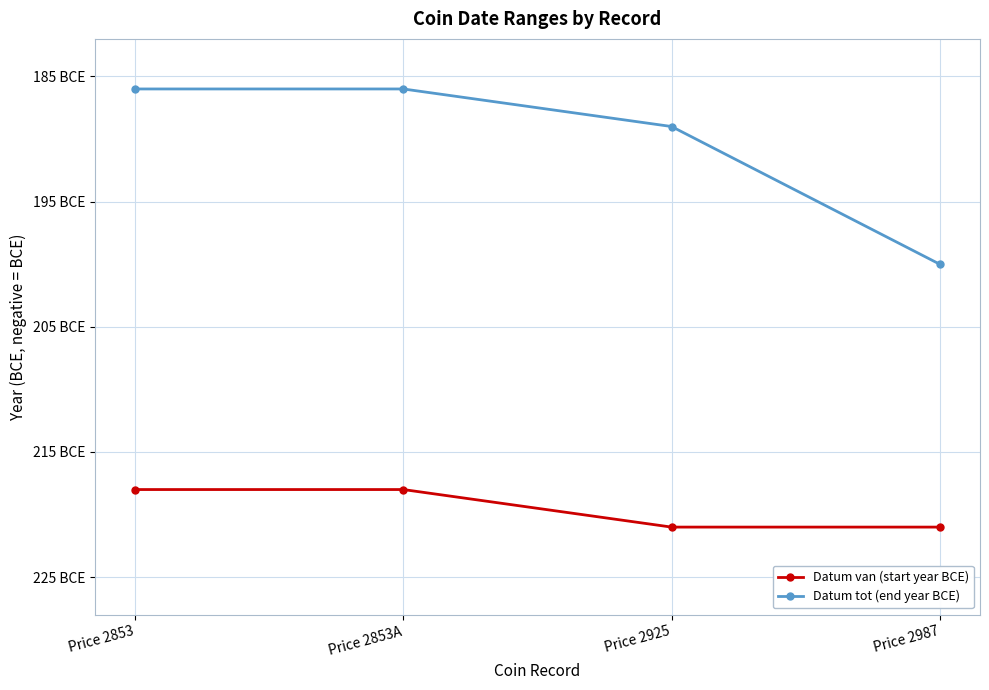

What is the total value across all series at Price 2987?

-421